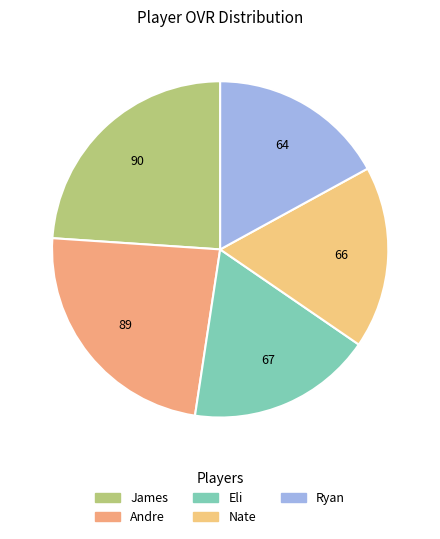

Does any single category account for the majority?

No